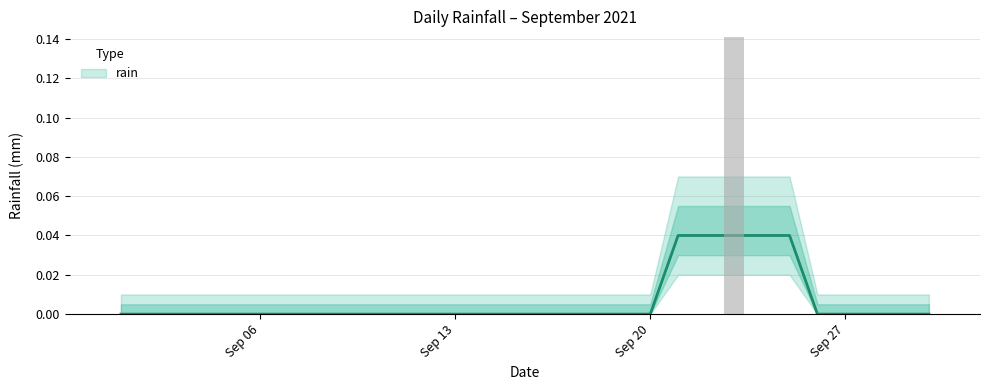

Which category has the lowest value across all series?

2021-09-01